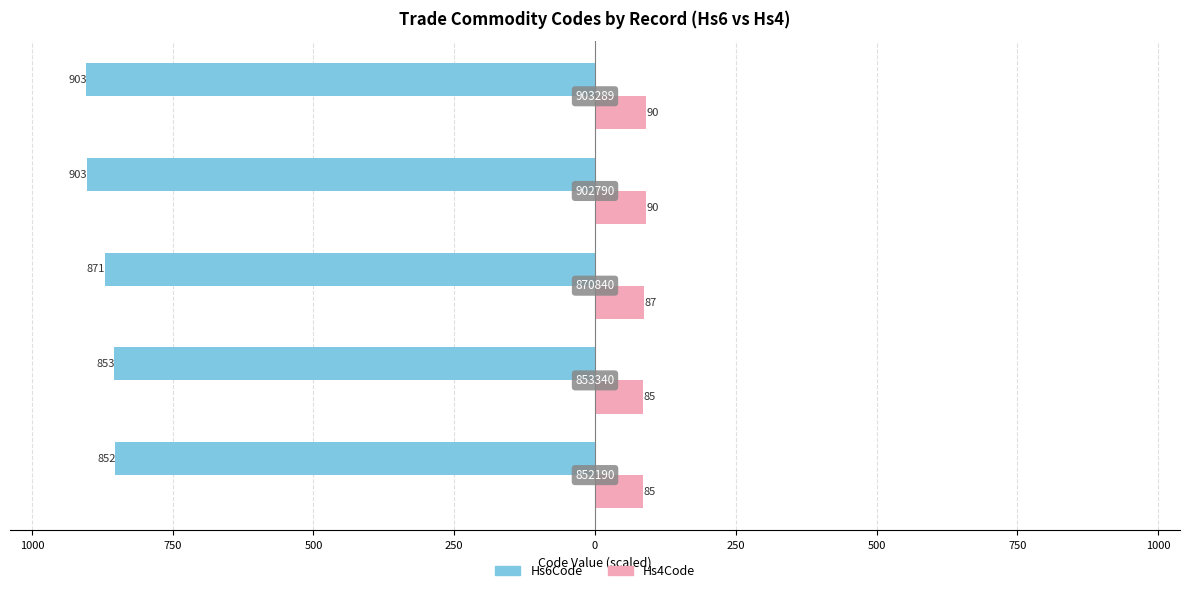

What is the difference between the maximum and second lowest values in the Hs4Code series?

5.0